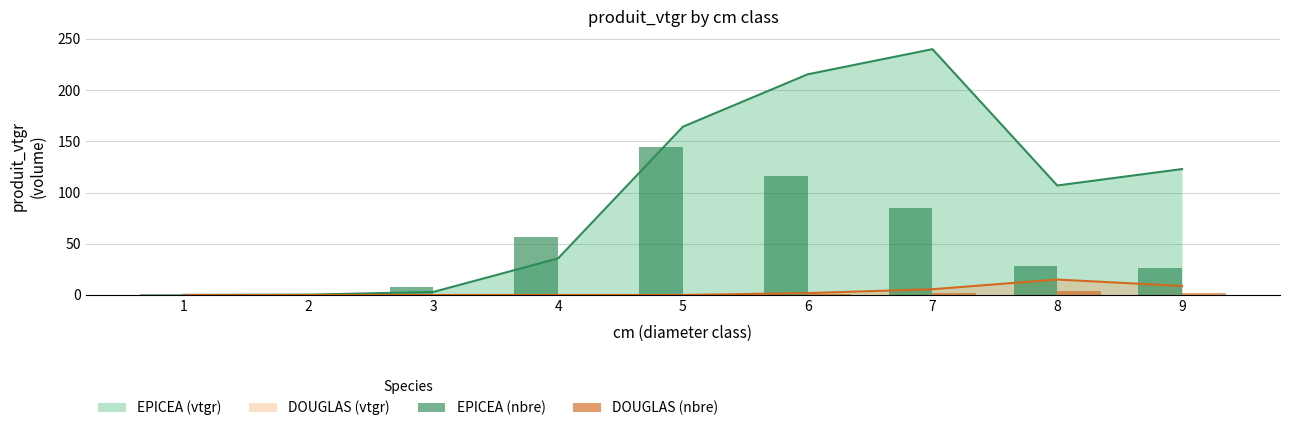

What is the approximate value of EPICEA (nbre) at 2?

1.1